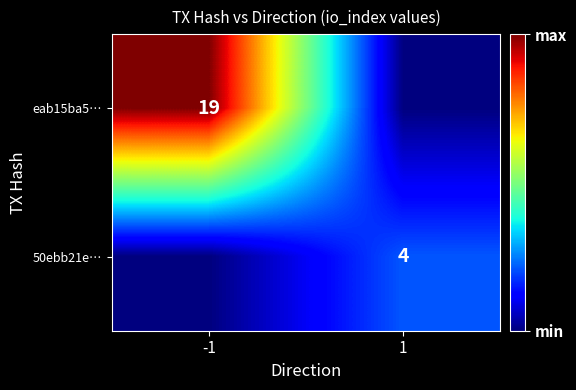

At which category is the sum across all series the highest?

-1